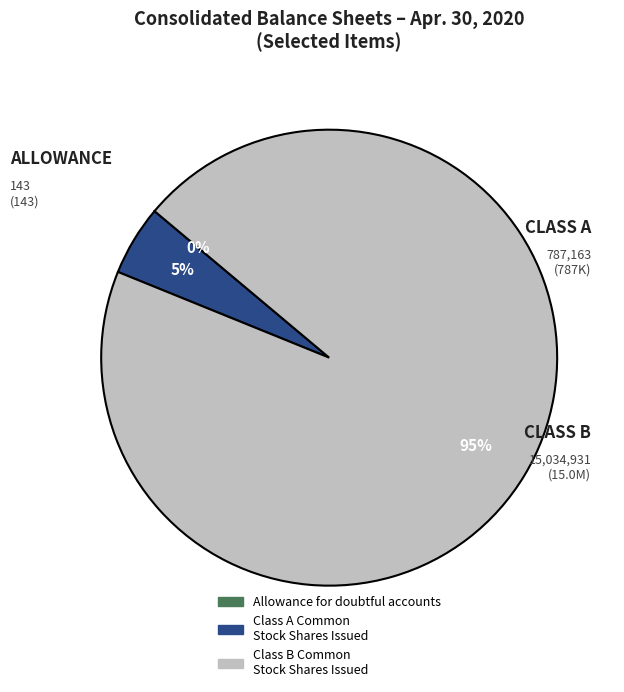

Is there any slice that represents more than half of the pie?

Yes